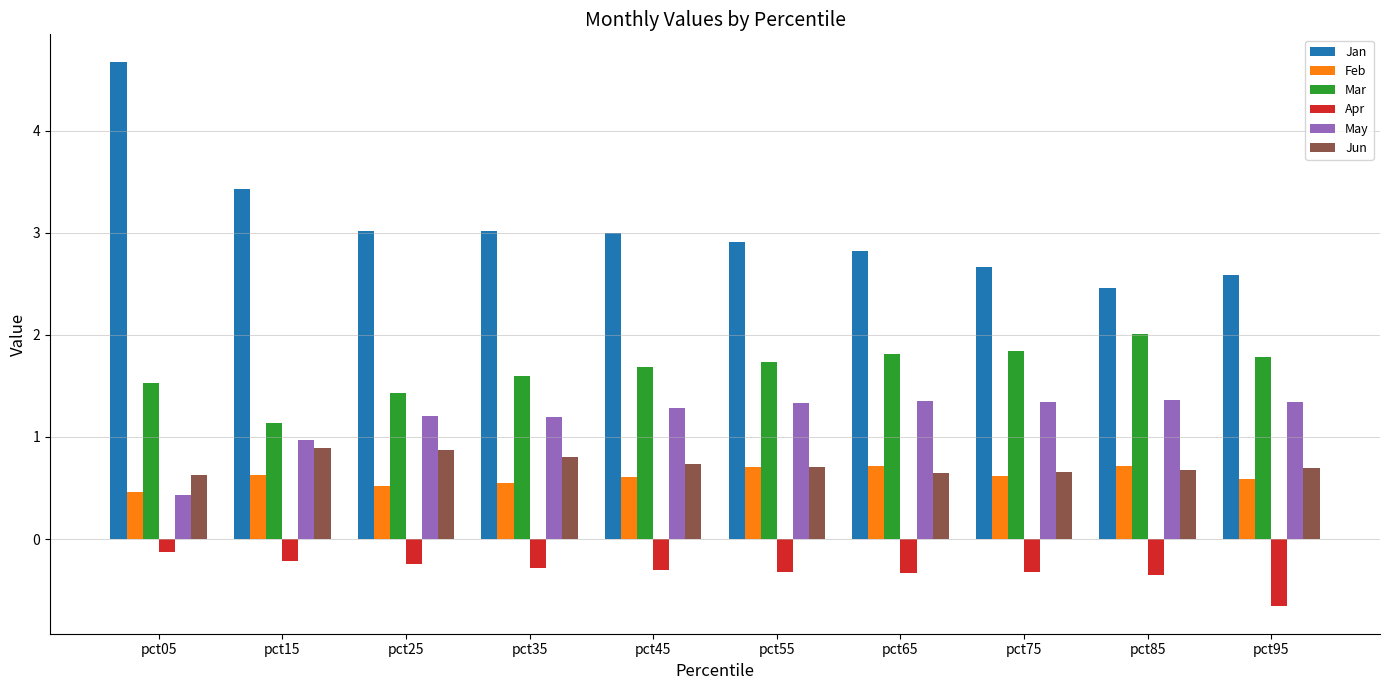

How many bars are there in each group?

6